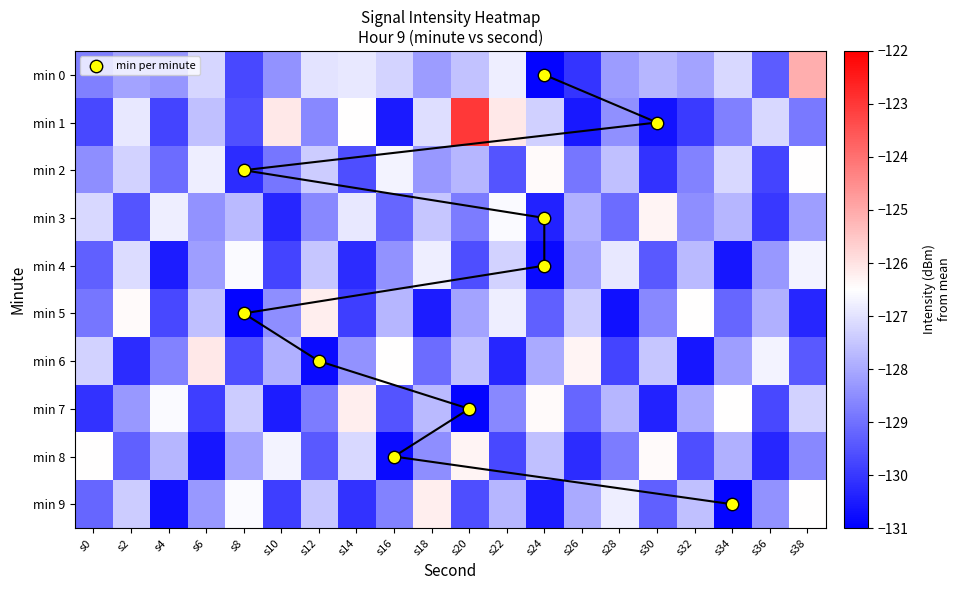

What is the sum of all 5 values?

-2571.2